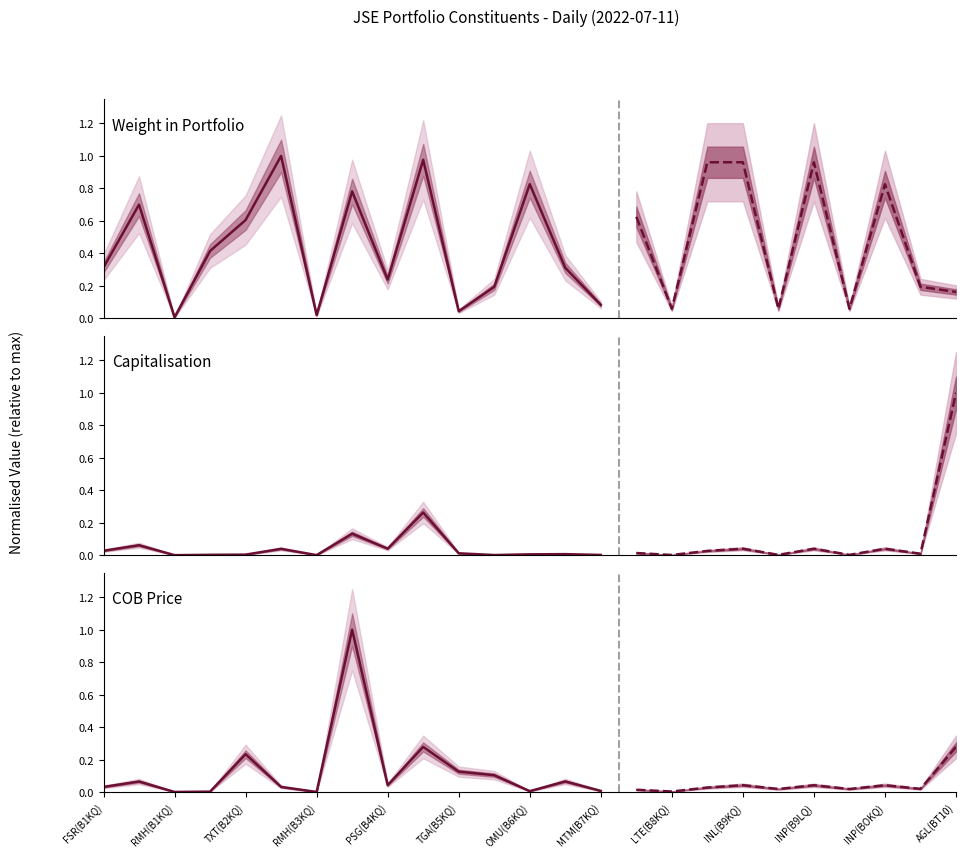

What position from the left is RMH(B3KQ)?

4